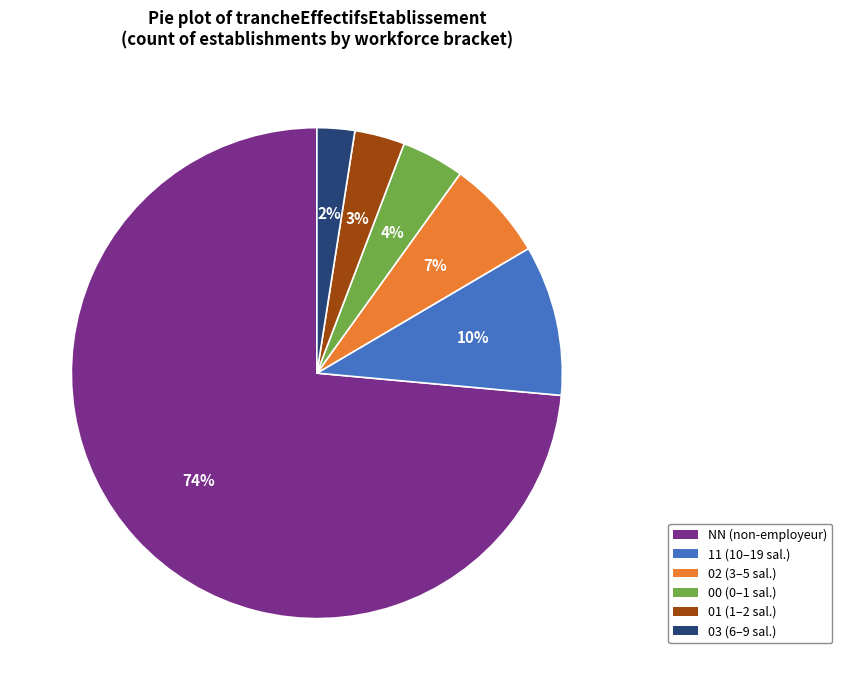

How many segments does this pie chart have?

6